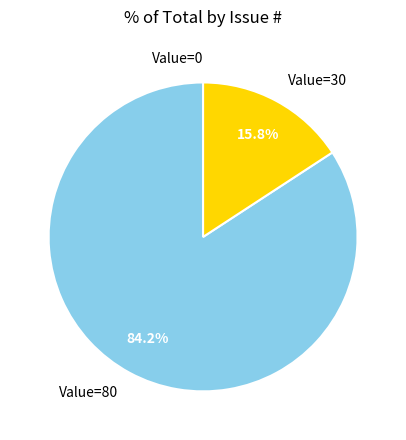

Between Value=30 and Value=80, which is larger?

Value=80